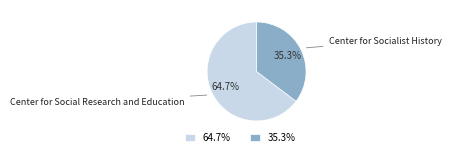

Does Center for Social Research and Education represent more than half of the total?

Yes